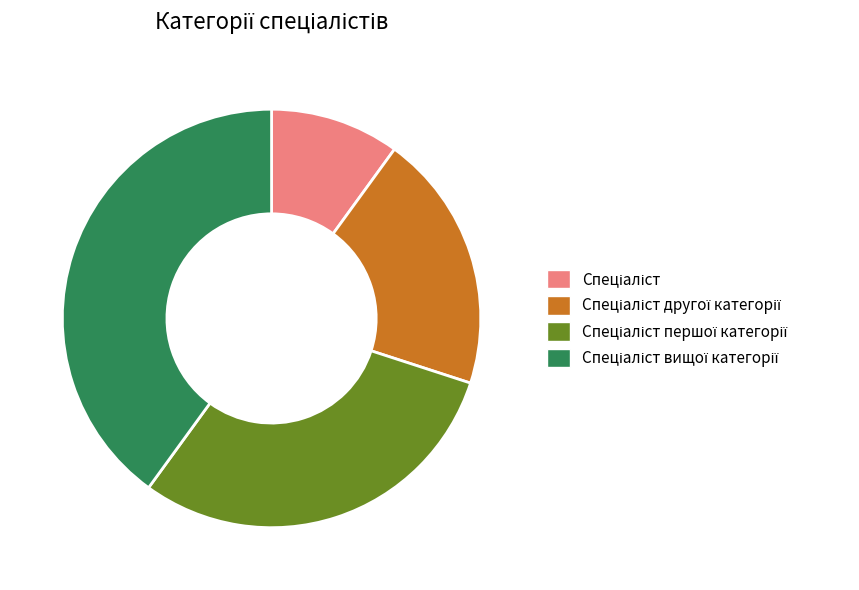

Is there a majority slice in this chart?

No